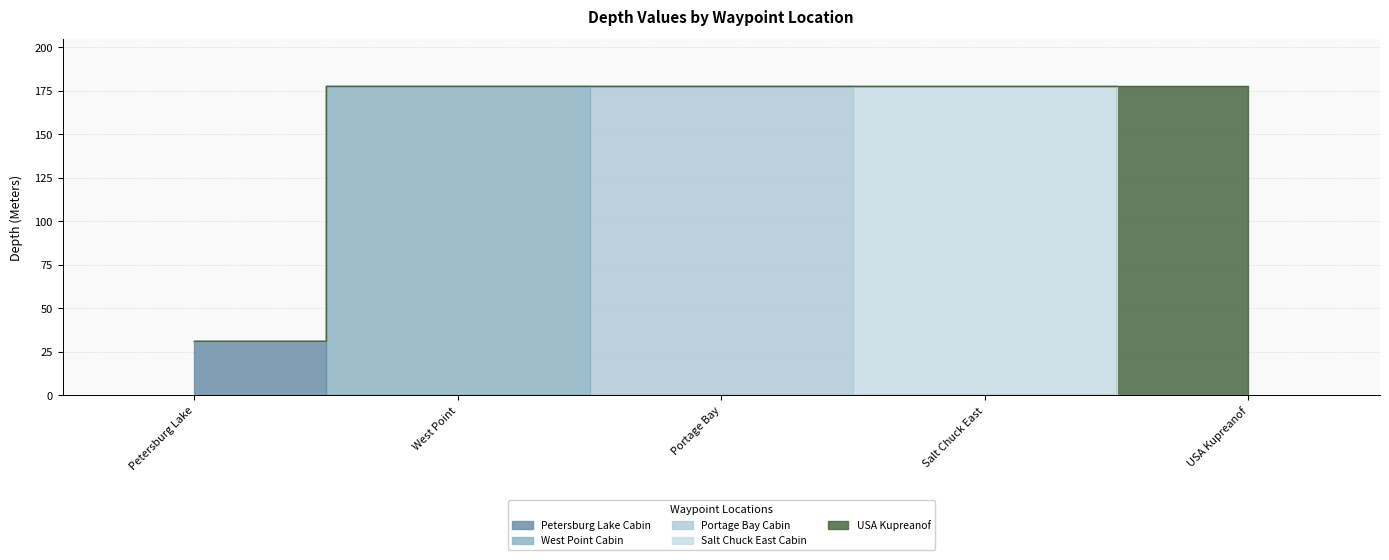

The value of West Point Cabin at West Point is 178. True or false?

True